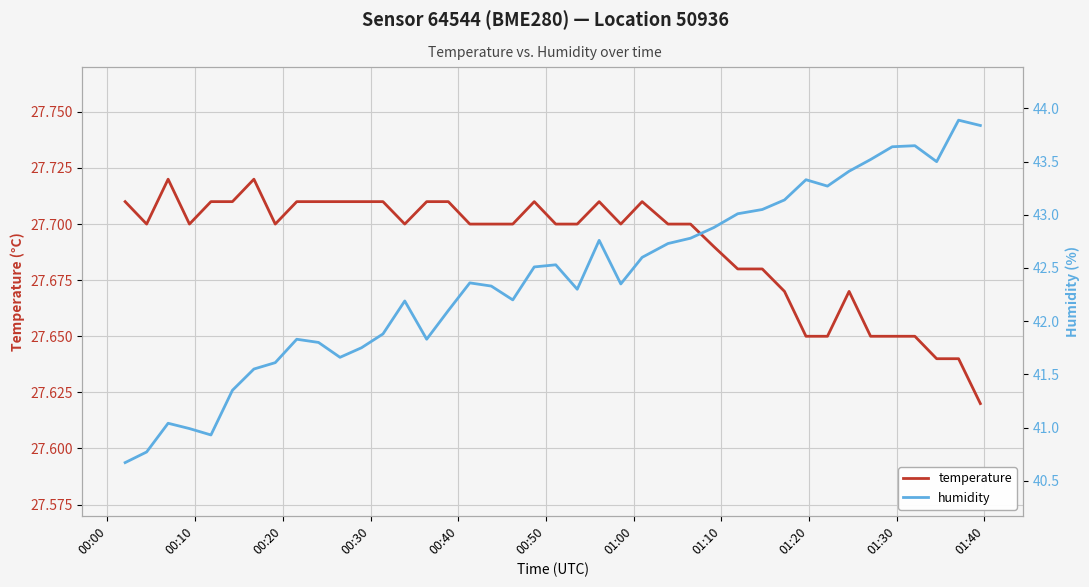

What are all the series names shown in the legend?

temperature, humidity